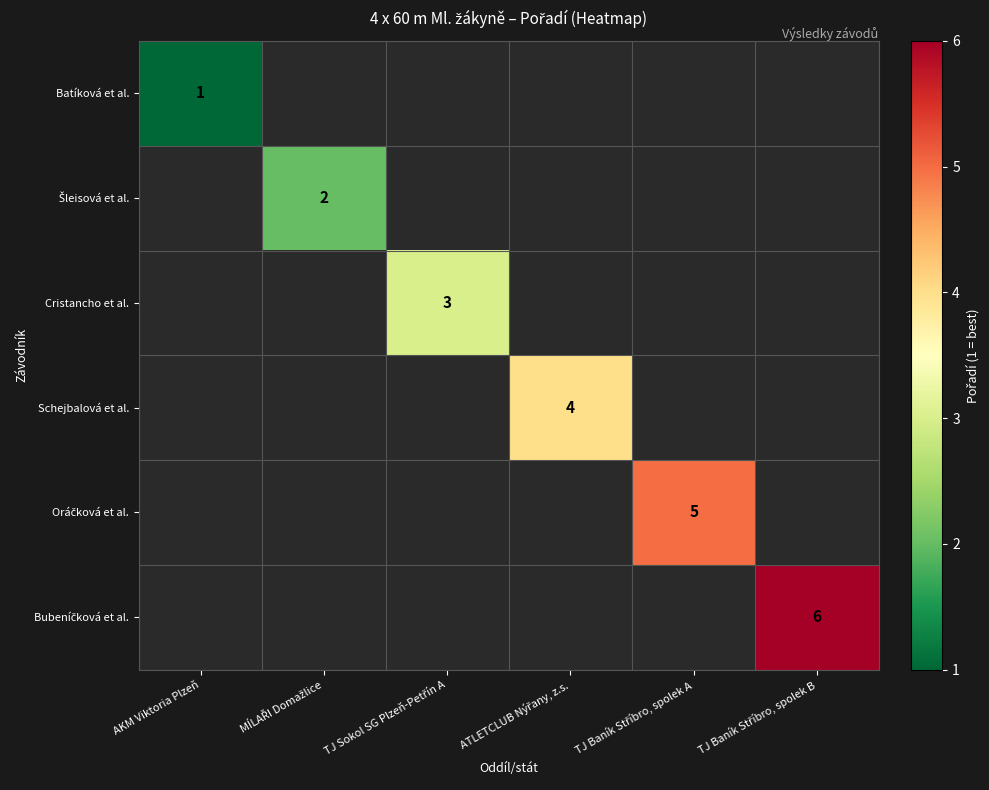

Is the value of Cristancho et al. at ATLETCLUB Nýřany, z.s. greater than the value of Batíková et al. at ATLETCLUB Nýřany, z.s.?

No